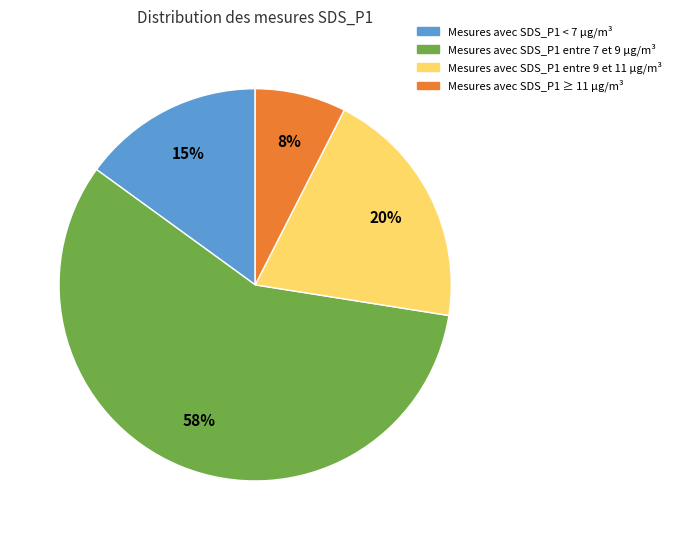

Is there a majority slice in this chart?

Yes